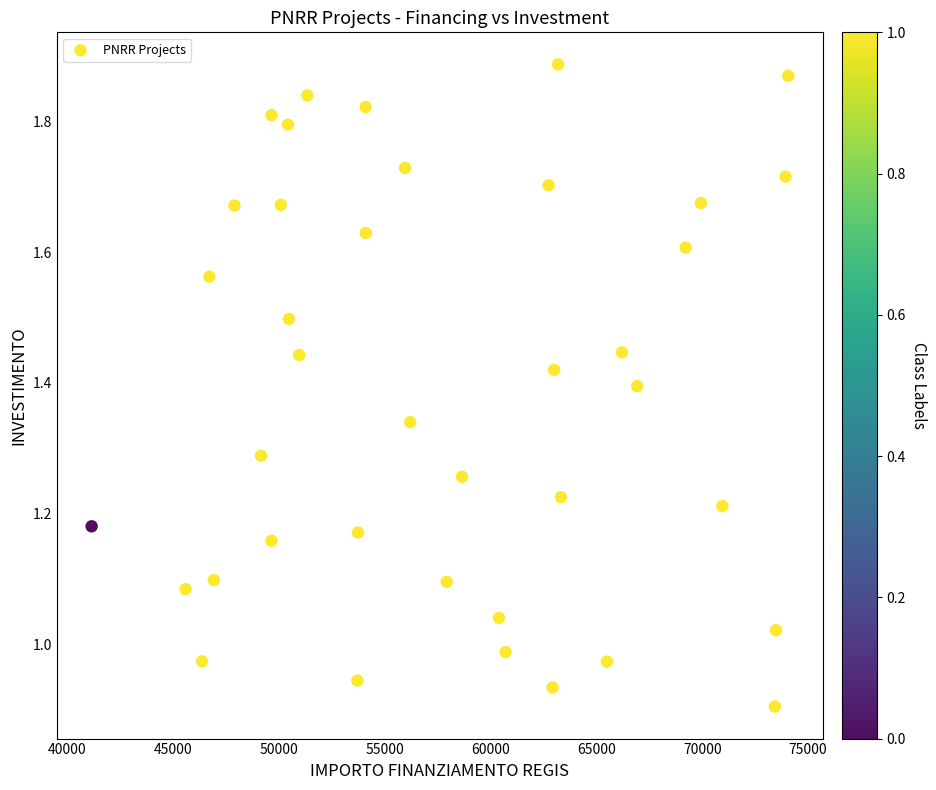

What is the range of X values (max minus min)?

32919.0